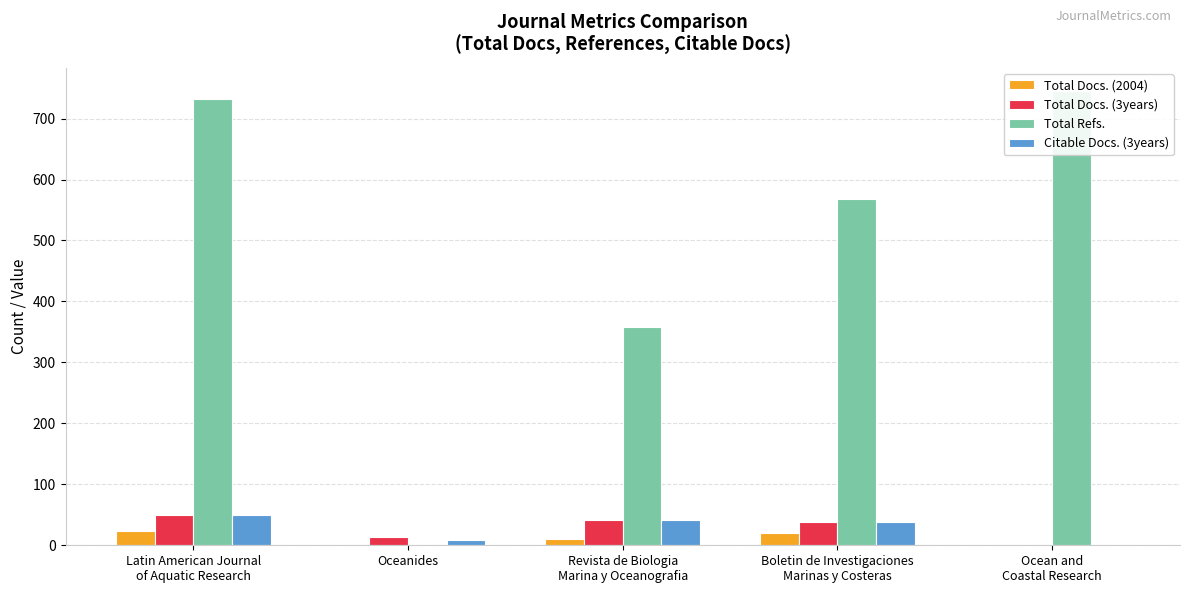

What is the label of the 1st bar from the right?

Ocean and
Coastal Research